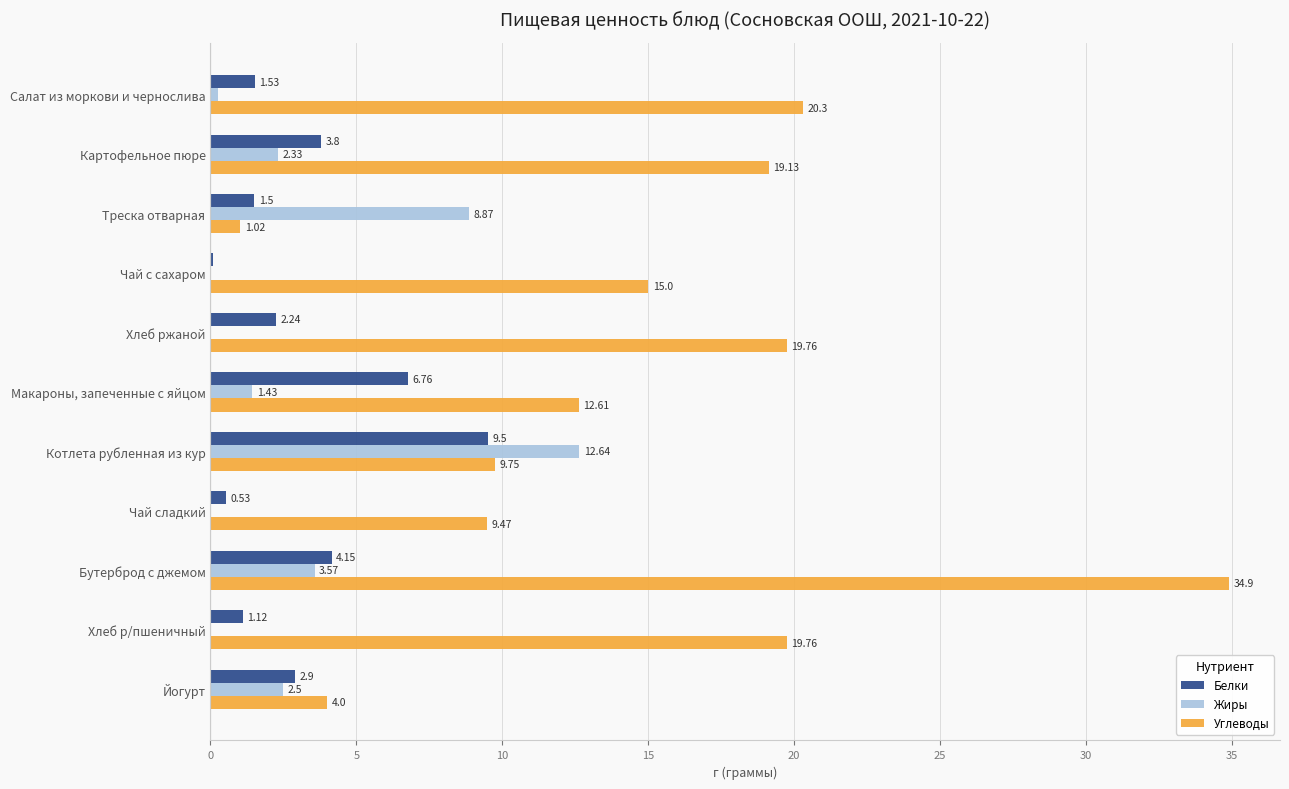

At which category is the sum across all series the highest?

Бутерброд с джемом